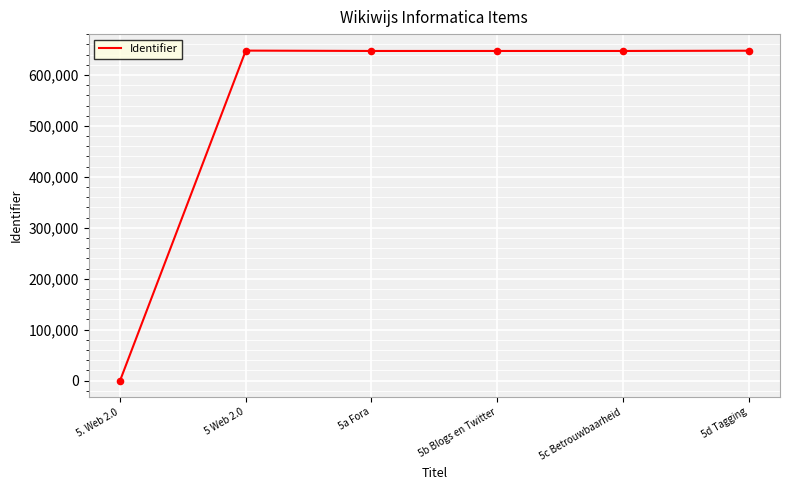

What is the change in value from 5. Web 2.0 to 5c Betrouwbaarheid?

+647119